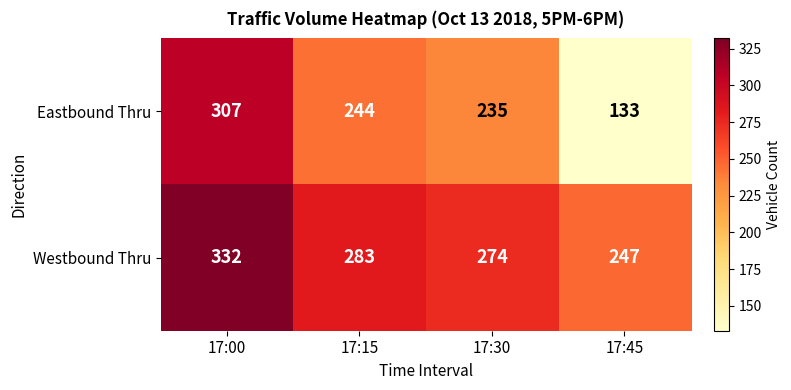

Count the number of data series in this chart.

2